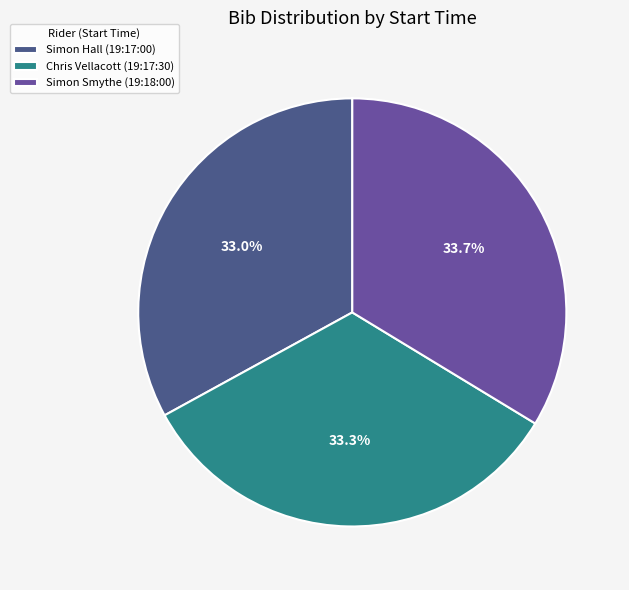

To the nearest percent, what is the combined percentage of Chris Vellacott (19:17:30) and Simon Smythe (19:18:00)?

67%